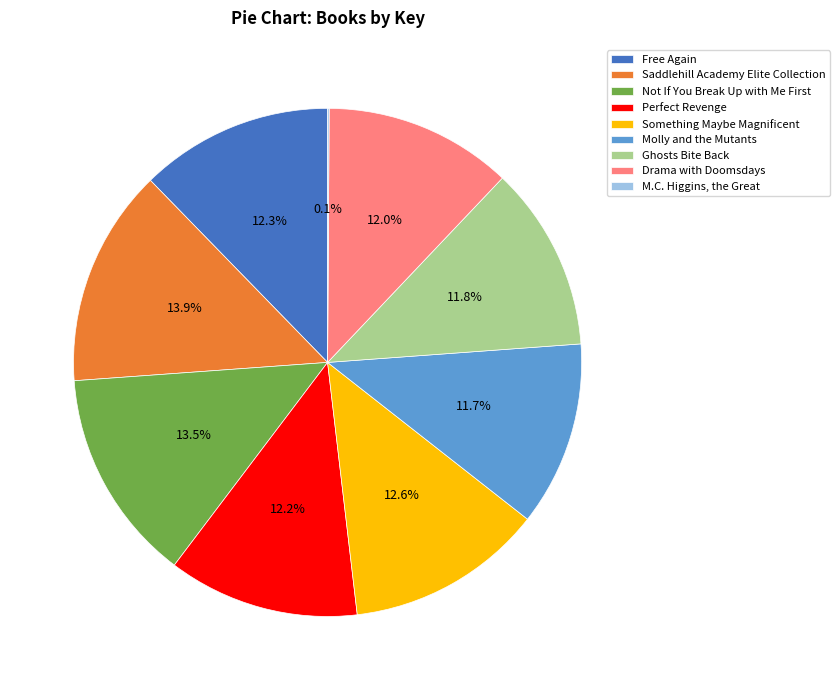

Is it true that Drama with Doomsdays is 2% of the pie?

False